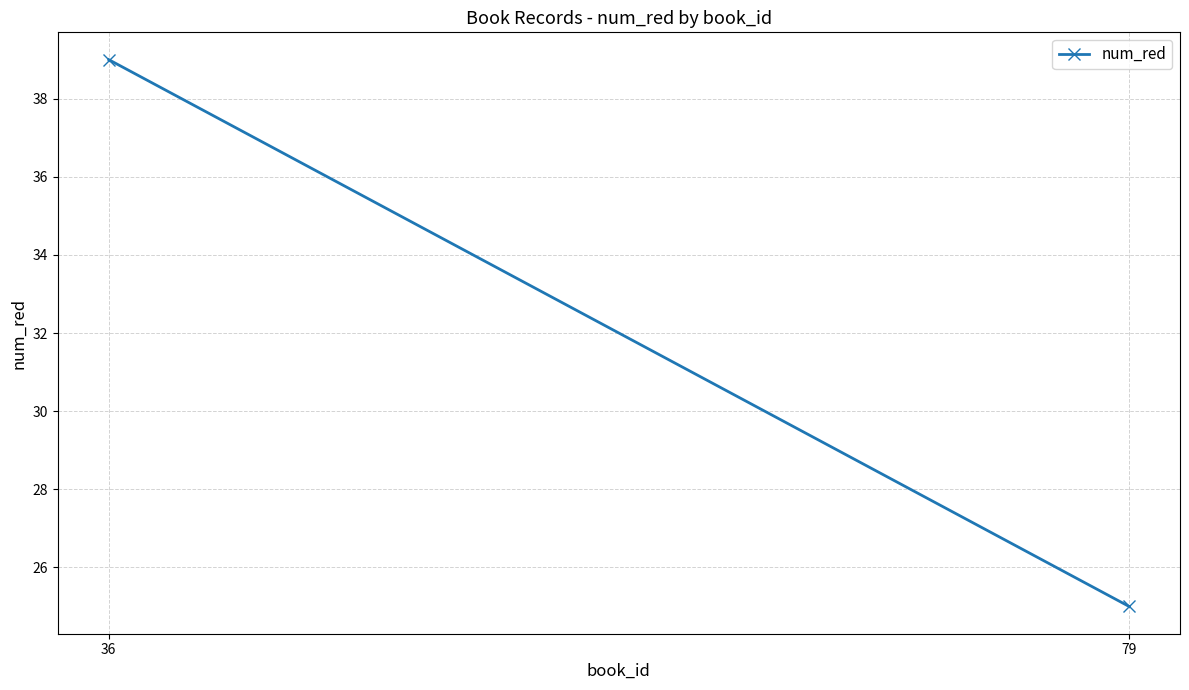

What is the difference between the maximum and minimum values?

14